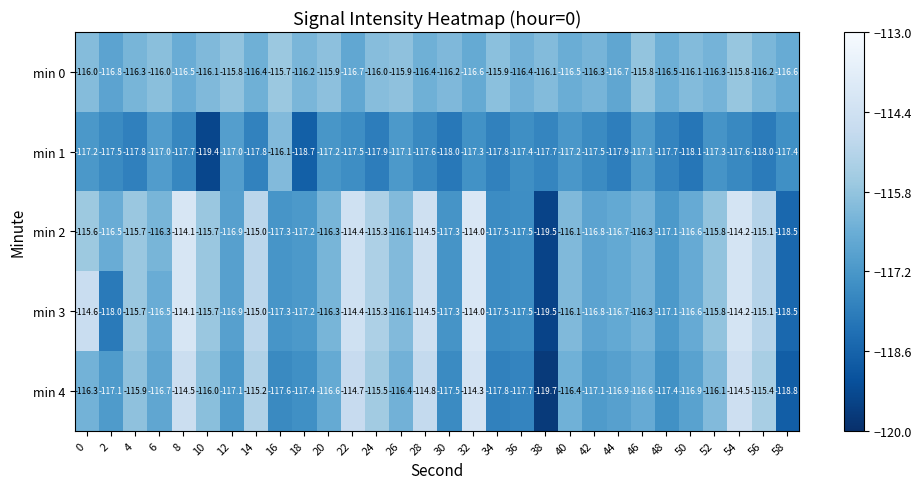

What is the total value across all series at 0?

-579.7